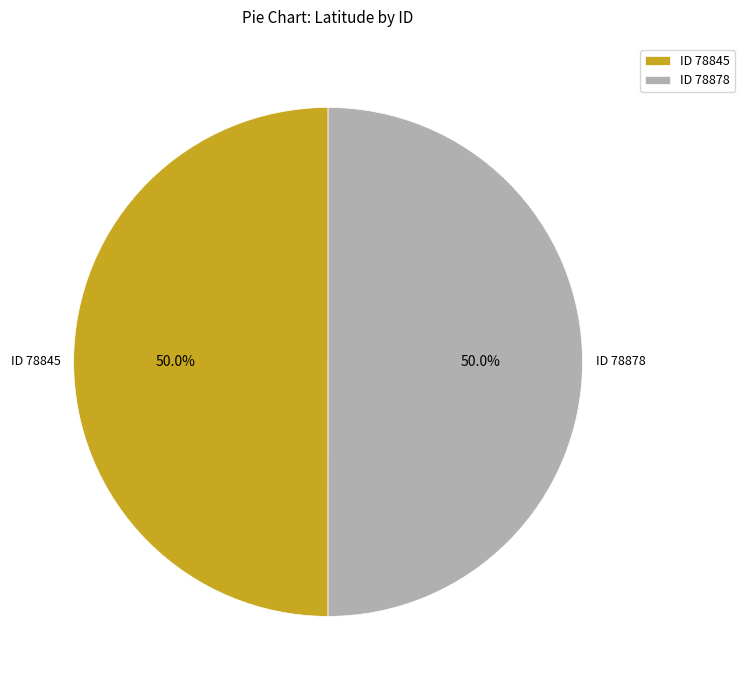

What is the total percentage of ID 78878 and ID 78845?

100.0%